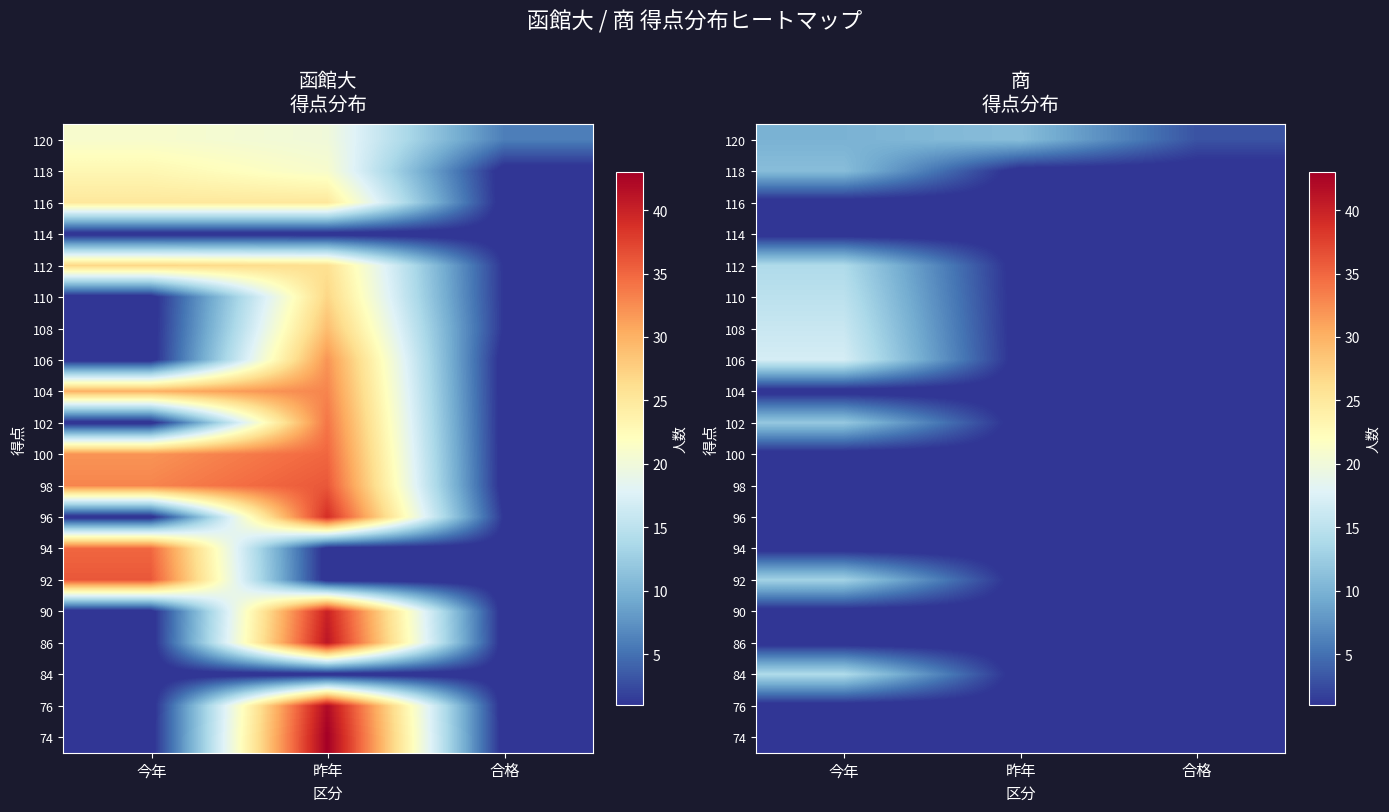

At which category is the sum across all series the highest?

今年